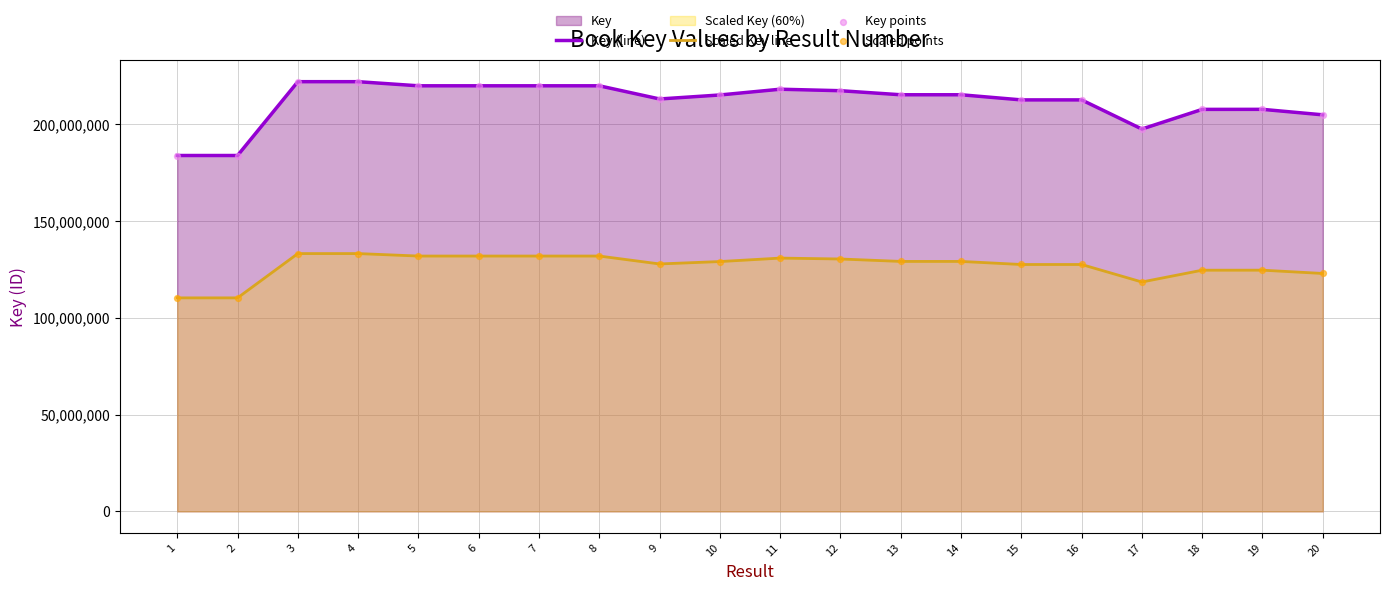

Which series contains the highest Y value?

Key (line)